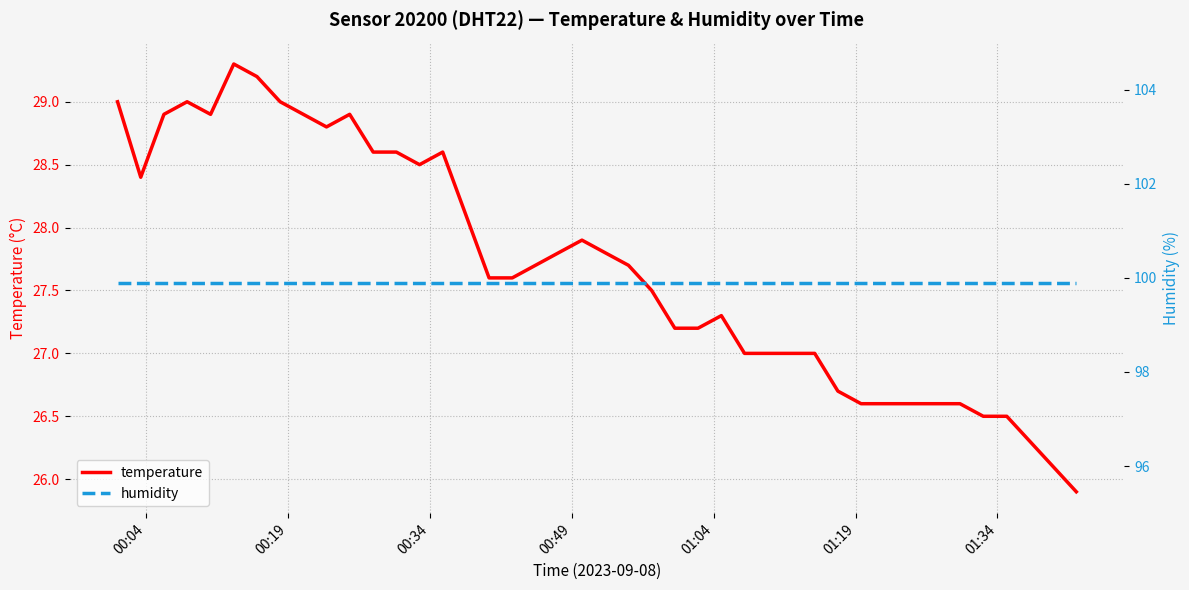

The value of temperature at 27 is 9.8. True or false?

False